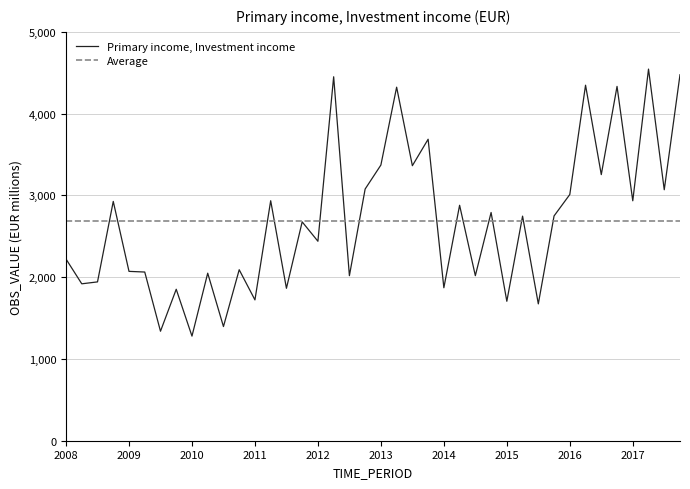

Which series has the widest spread of values?

Primary income, Investment income